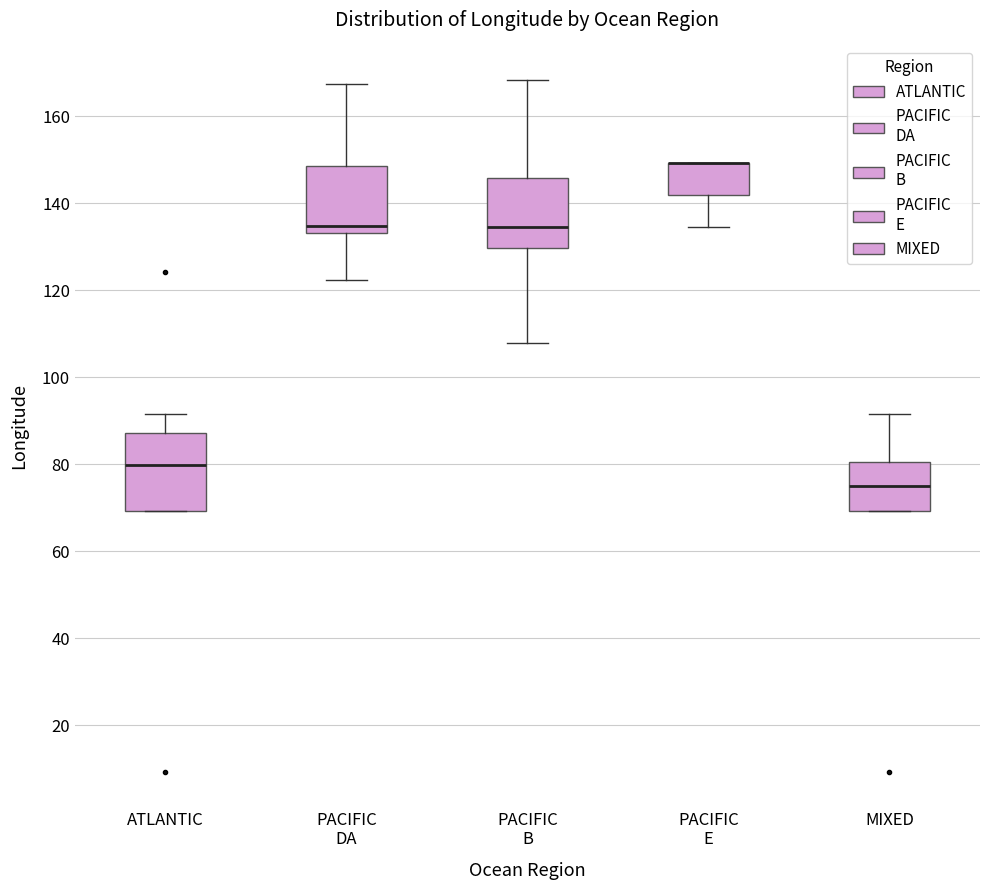

Where does the upper whisker of the box for ATLANTIC end on the y-axis? The values are not printed on the chart, so give them approximately, as read against the axis.

92